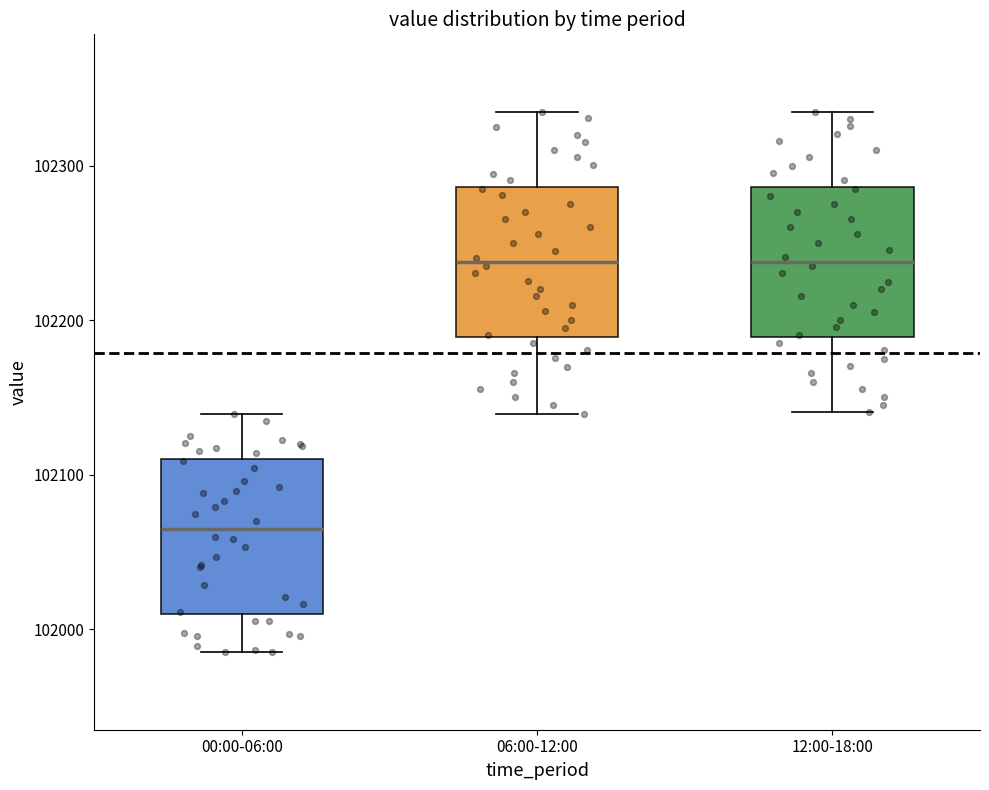

Reading left to right, transcribe this box plot: for each box, give where its median line is, the range the box spans, and where its two whiskers end, as read against the y-axis. The values are not printed on the chart, so give them approximately, as read against the axis.

00:00-06:00: median 102070, box 102010 to 102110, whiskers 101990 to 102140
06:00-12:00: median 102240, box 102190 to 102290, whiskers 102140 to 102340
12:00-18:00: median 102240, box 102190 to 102290, whiskers 102140 to 102340